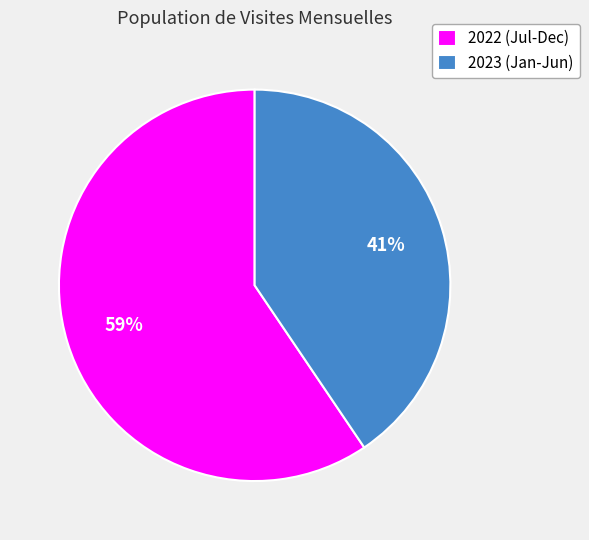

To the nearest percent, what is the combined percentage of 2023 (Jan-Jun) and 2022 (Jul-Dec)?

100%